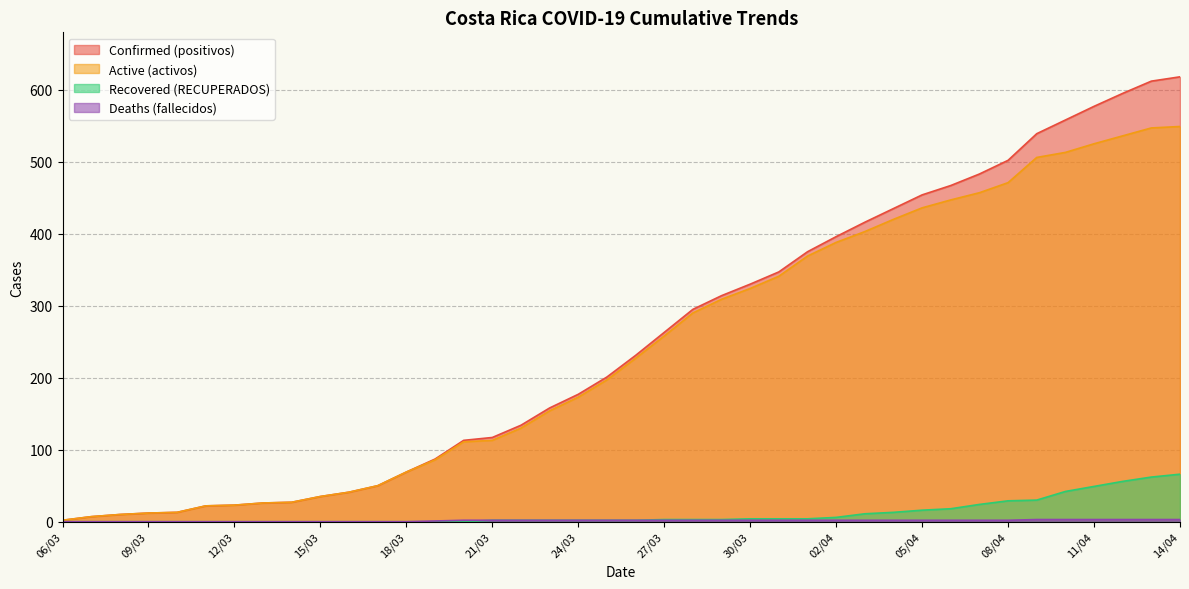

True or false: RECUPERADOS and activos intersect in this chart.

False